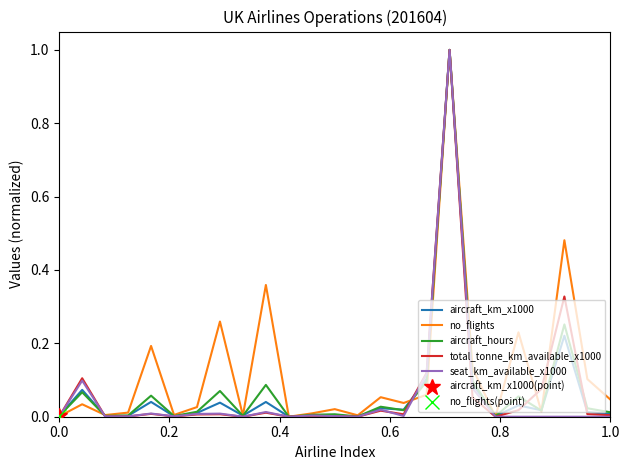

What is the maximum value for total_tonne_km_available_x1000?

1.0